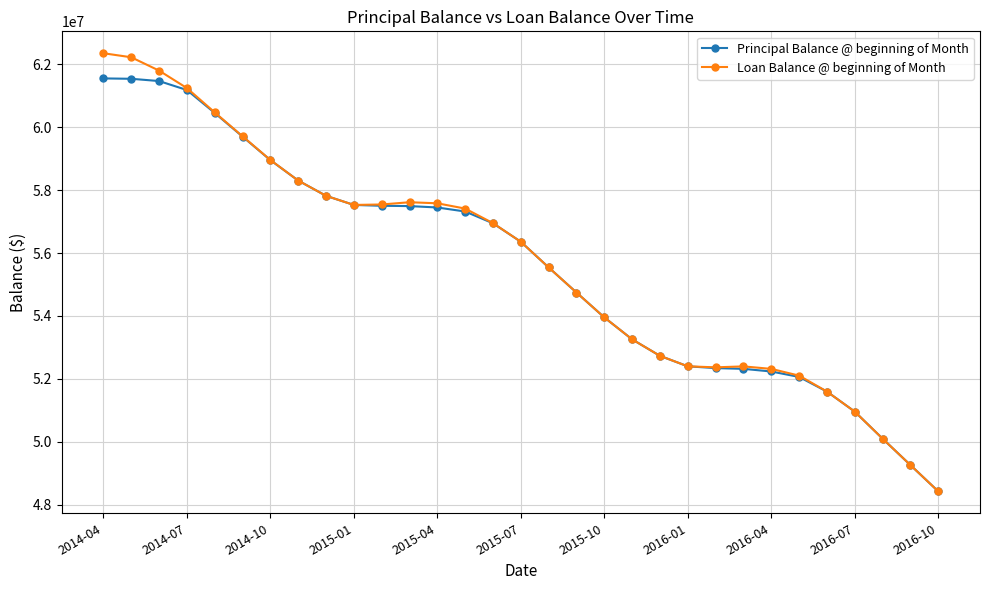

What is the value of the Loan Balance @ beginning of Month point at the 10th from the left?

57531619.4